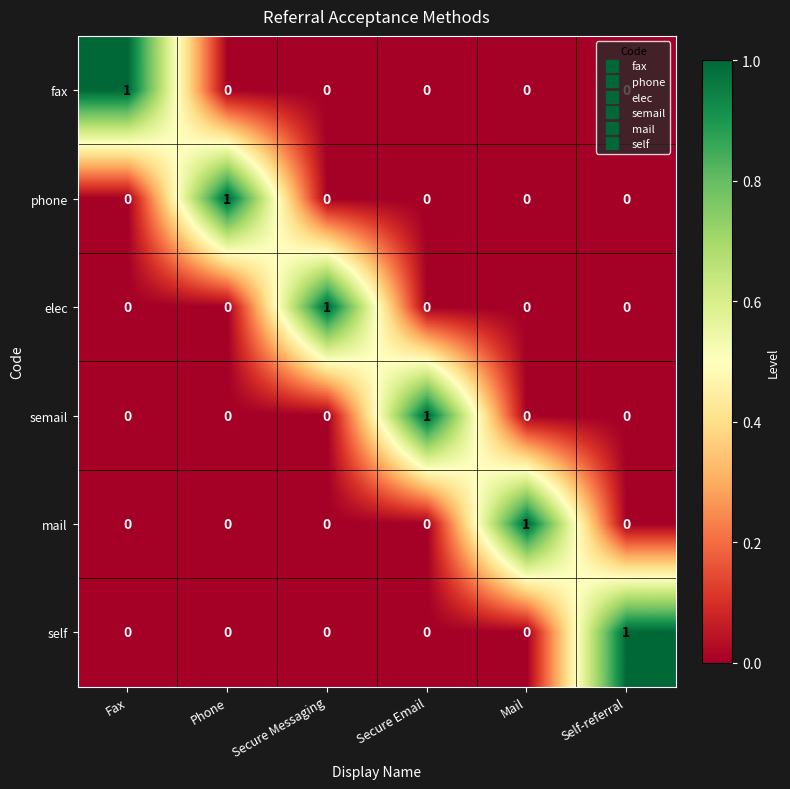

Is it true that phone equals 0 at Mail?

True